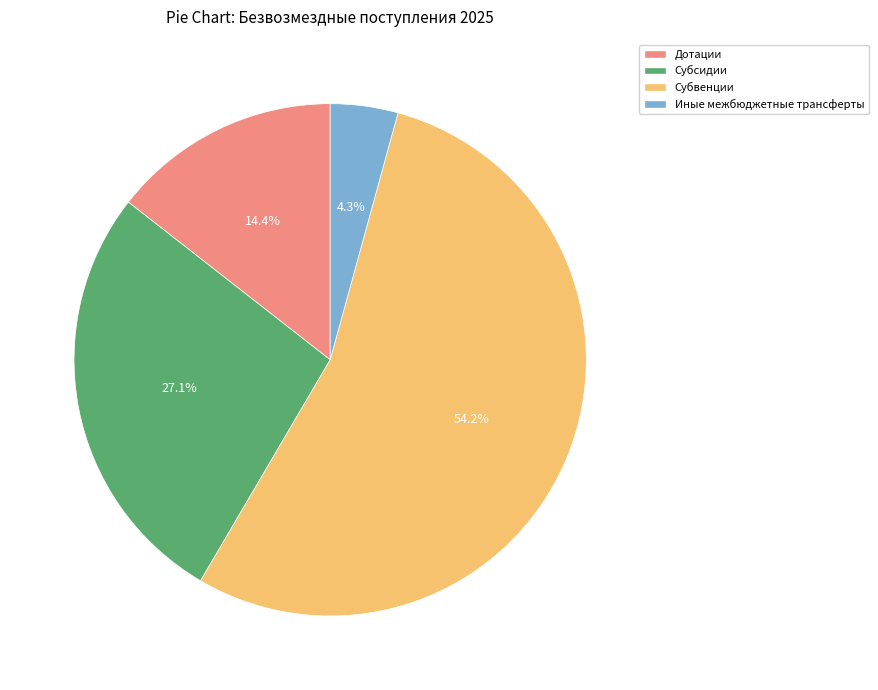

To the nearest percent, what is the difference between the largest and smallest slice percentages?

50%